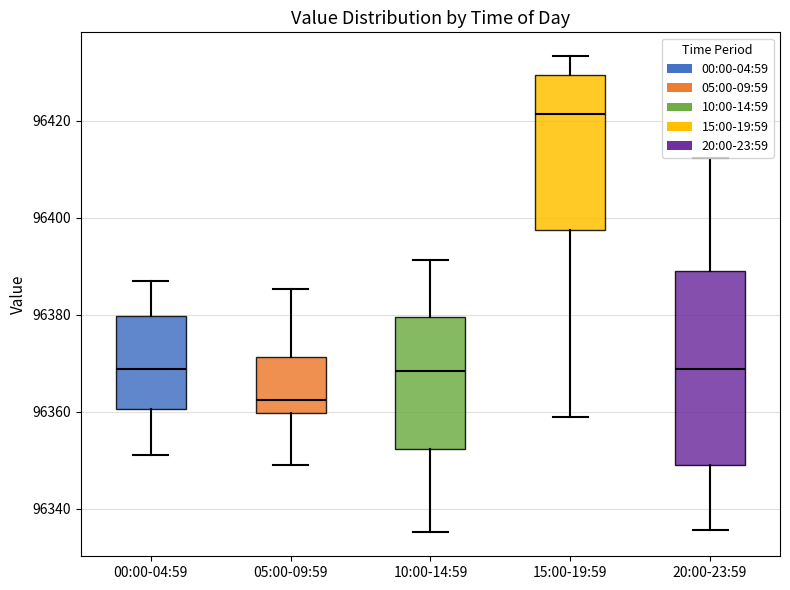

Reading left to right, transcribe this box plot: for each box, give where its median line is, the range the box spans, and where its two whiskers end, as read against the y-axis. The values are not printed on the chart, so give them approximately, as read against the axis.

00:00-04:59: median 96368, box 96360 to 96380, whiskers 96352 to 96386
05:00-09:59: median 96362, box 96360 to 96372, whiskers 96350 to 96386
10:00-14:59: median 96368, box 96352 to 96380, whiskers 96336 to 96392
15:00-19:59: median 96422, box 96398 to 96430, whiskers 96358 to 96434
20:00-23:59: median 96368, box 96350 to 96390, whiskers 96336 to 96412